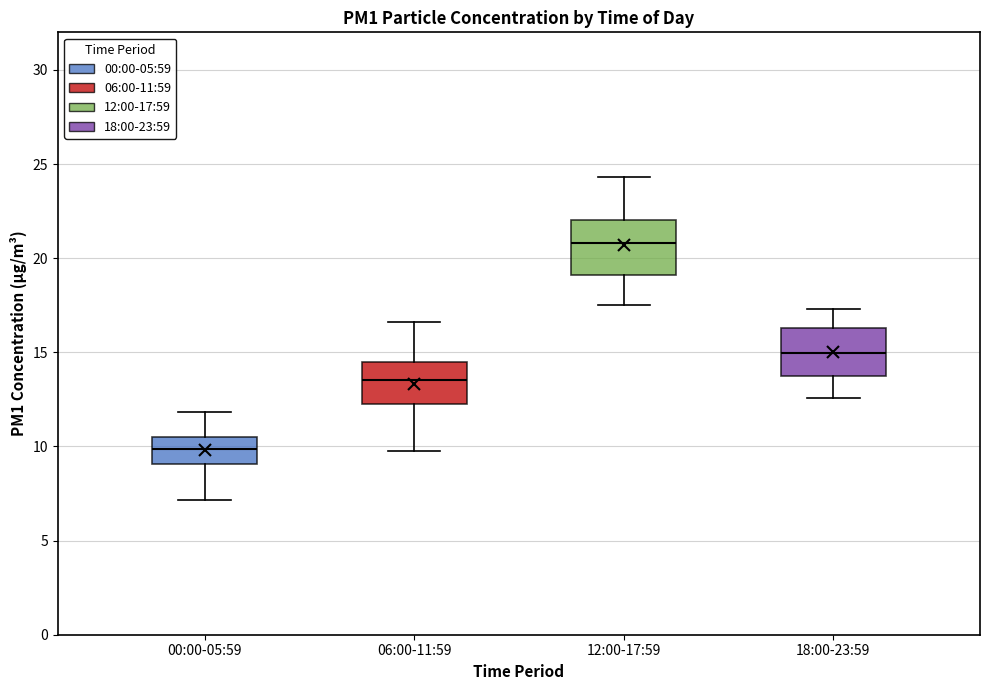

Reading left to right, read every box against the y-axis: the position of its median line, the range the box covers, and the ends of its whiskers. The values are not printed on the chart, so give them approximately, as read against the axis.

00:00-05:59: median 10.0, box 9.0 to 10.5, whiskers 7.0 to 12.0
06:00-11:59: median 13.5, box 12.5 to 14.5, whiskers 10.0 to 16.5
12:00-17:59: median 21.0, box 19.0 to 22.0, whiskers 17.5 to 24.5
18:00-23:59: median 15.0, box 13.5 to 16.5, whiskers 12.5 to 17.5